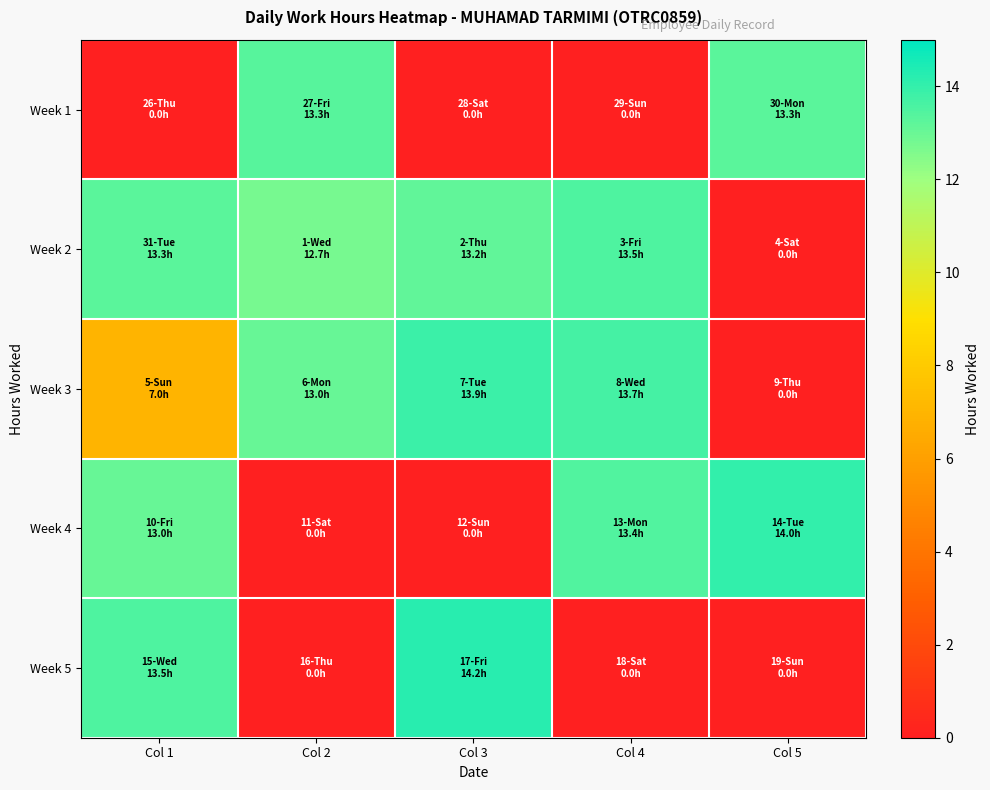

Reading left to right, extract all data points from this chart.

Week 1: Col 1=0.0	Col 2=13.3	Col 3=0.0	Col 4=0.0	Col 5=13.3
Week 2: Col 1=13.3	Col 2=12.7	Col 3=13.2	Col 4=13.5	Col 5=0.0
Week 3: Col 1=7.0	Col 2=13.0	Col 3=13.9	Col 4=13.7	Col 5=0.0
Week 4: Col 1=13.0	Col 2=0.0	Col 3=0.0	Col 4=13.4	Col 5=14.0
Week 5: Col 1=13.5	Col 2=0.0	Col 3=14.2	Col 4=0.0	Col 5=0.0